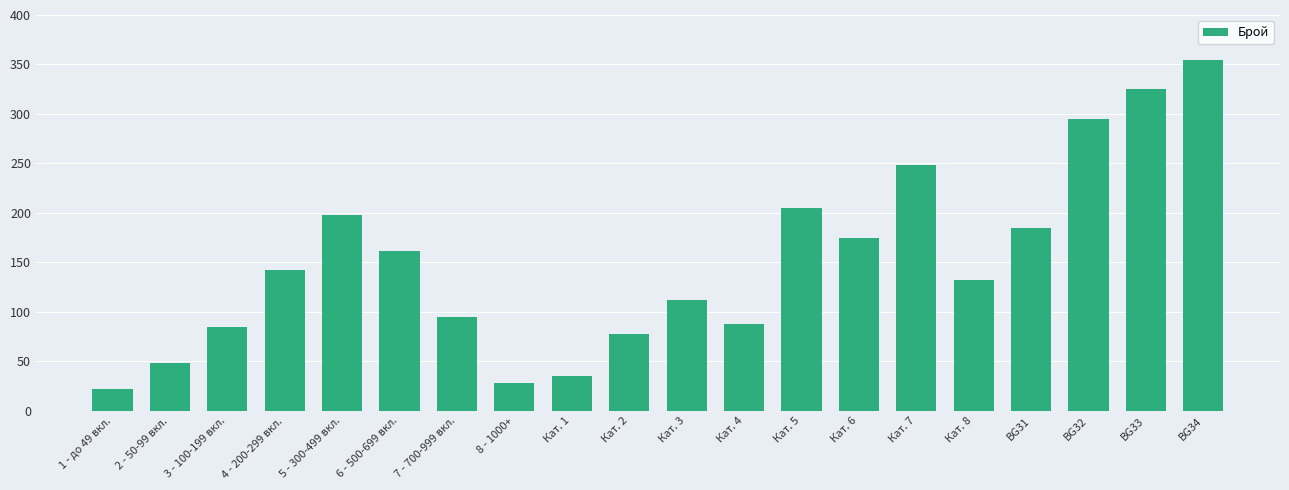

Reading left to right, what are all the values shown in this chart?

22	48	85	142	198	162	95	28	35	78	112	88	205	175	248	132	185	295	325	355